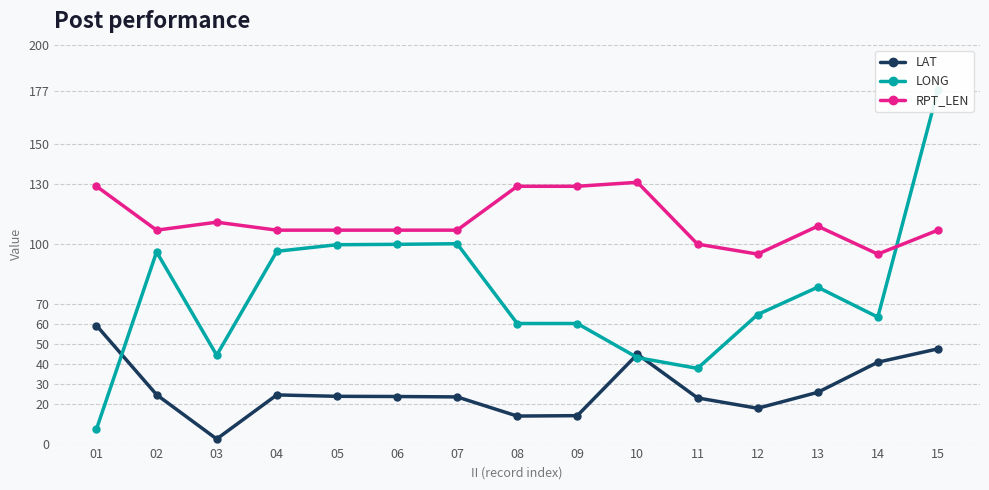

Does the chart display data point markers on the line(s)?

Yes